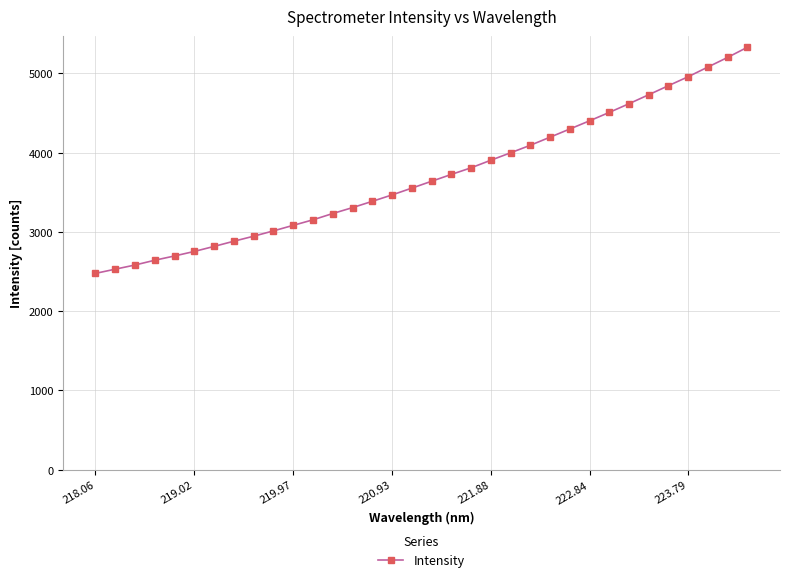

What is the sum of all values?

125828.2